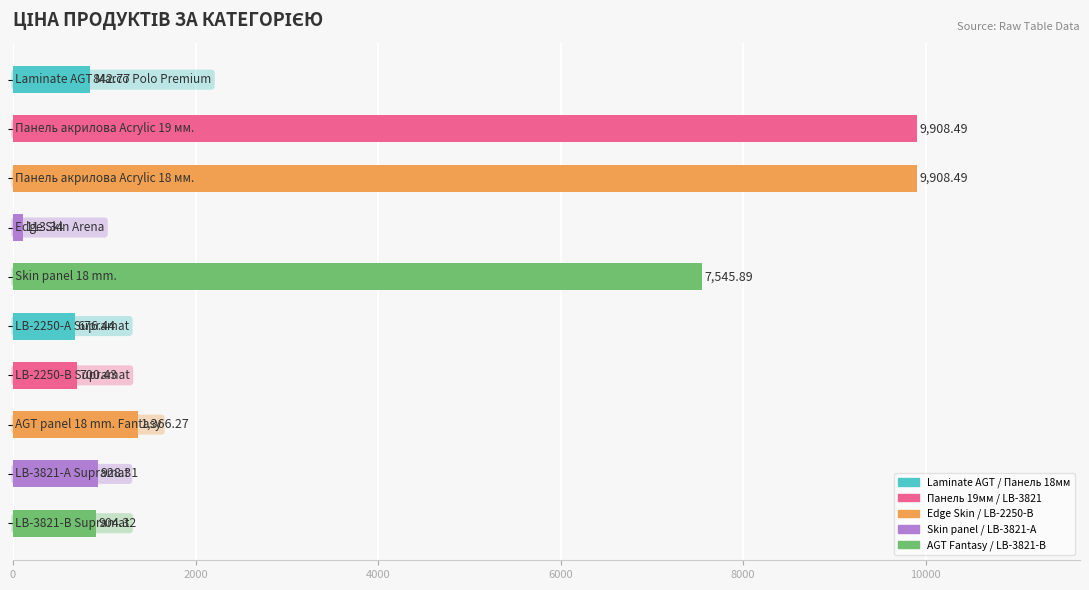

What is the sum of all values?

32894.8